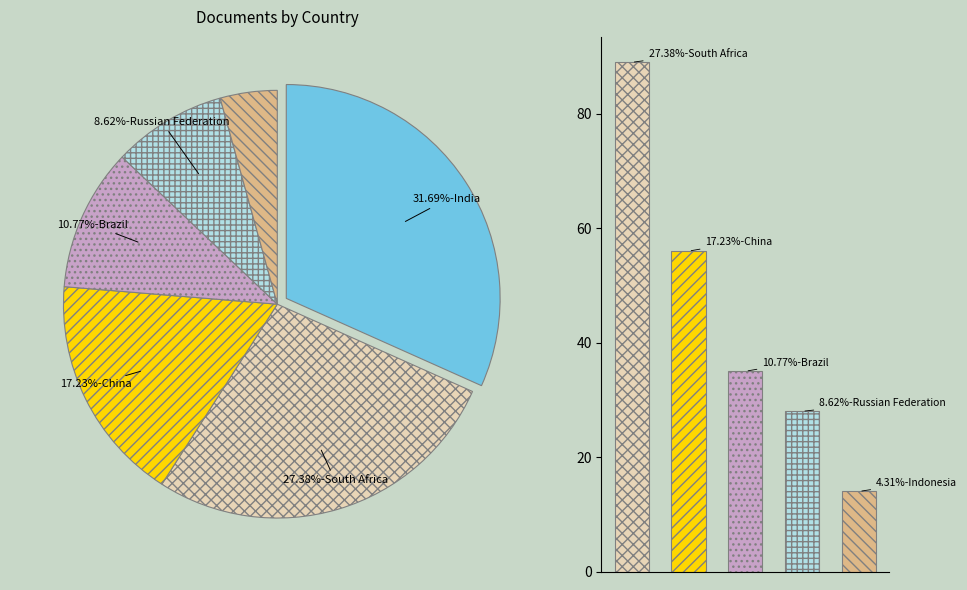

What is the total percentage of China and India?

48.9%